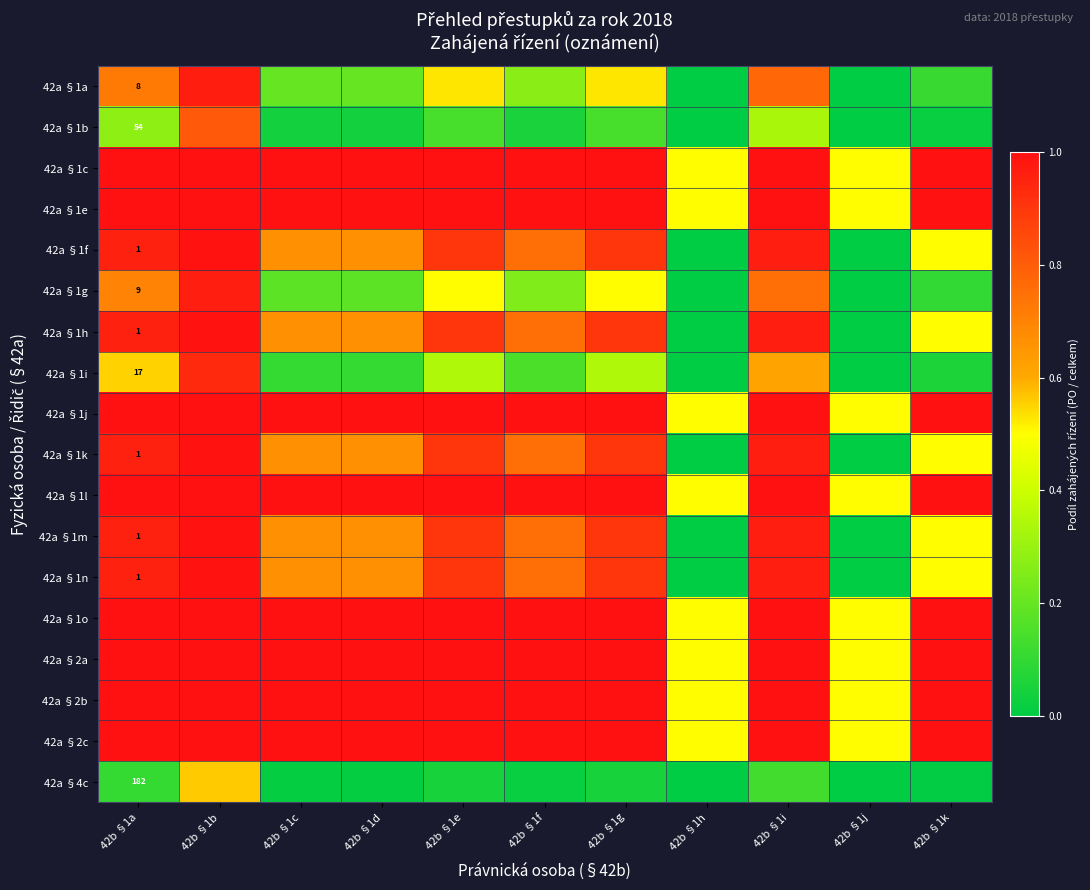

Between 42b §1e and 42b §1g, which is larger?

42b §1e